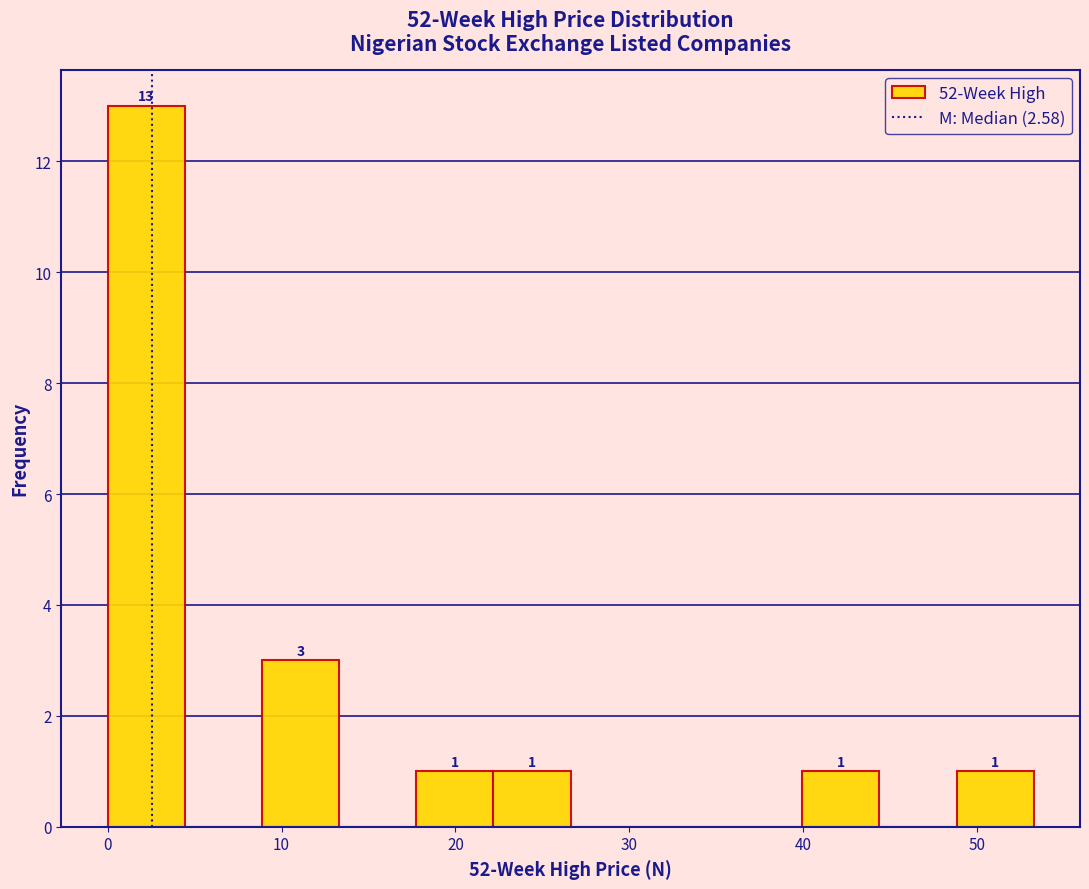

Which range on the x-axis has the tallest bar?

0 to 4